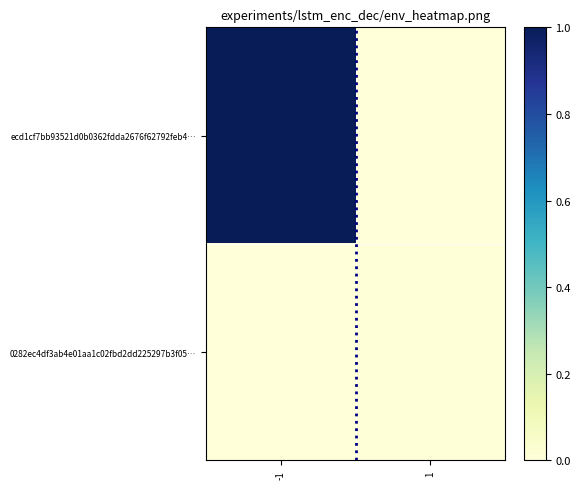

List the series in order of their peak value, highest first.

ecd1cf7bb93521d0b0362fdda2676f62792feb4…, 0282ec4df3ab4e01aa1c02fbd2dd225297b3f05…